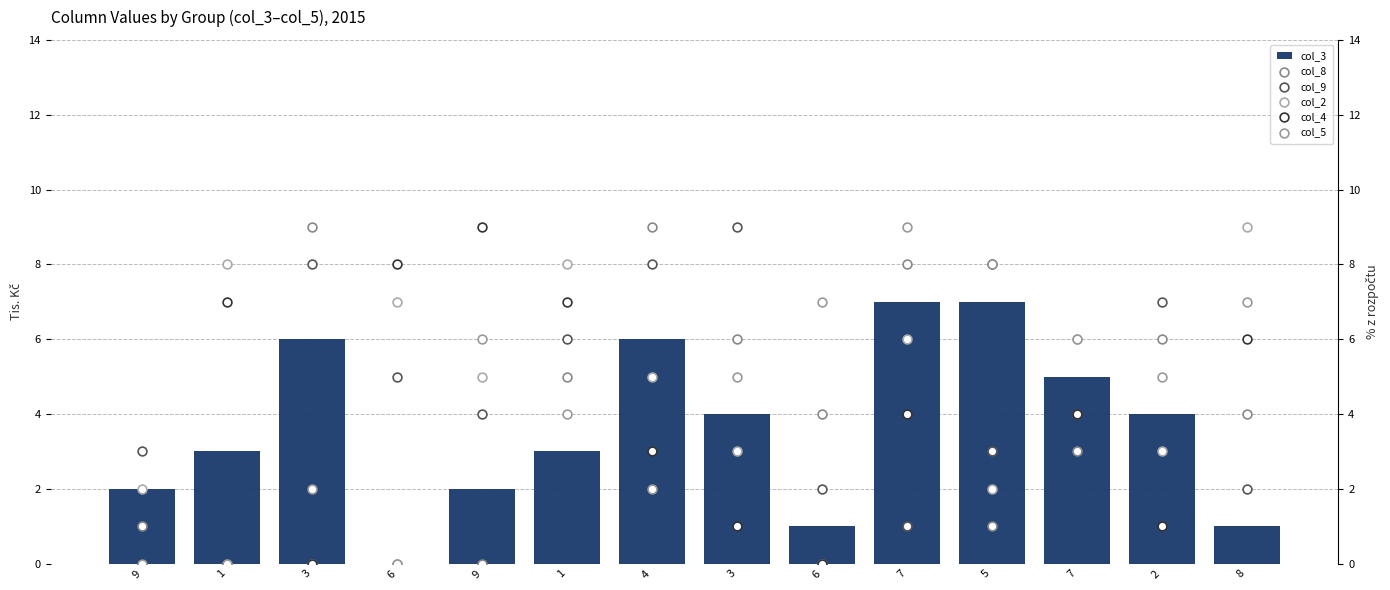

Which series has the largest total across all categories?

col_2